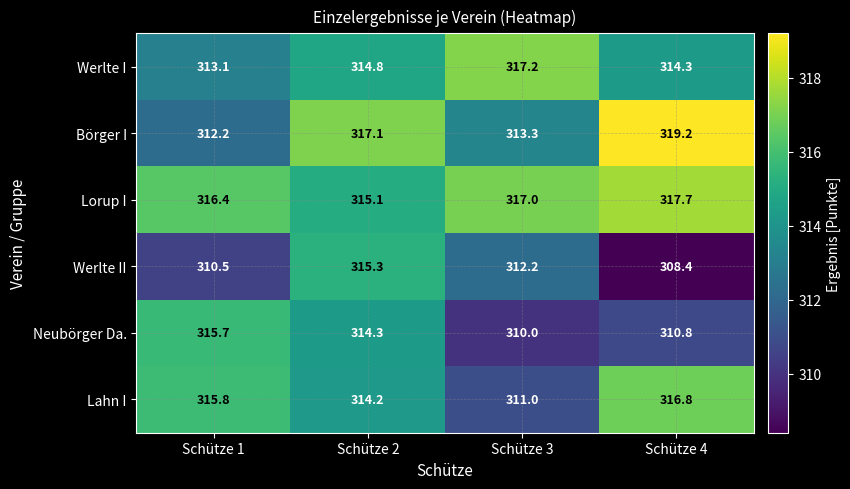

What is the difference between the Werlte II values at Schütze 4 and Schütze 1?

2.1